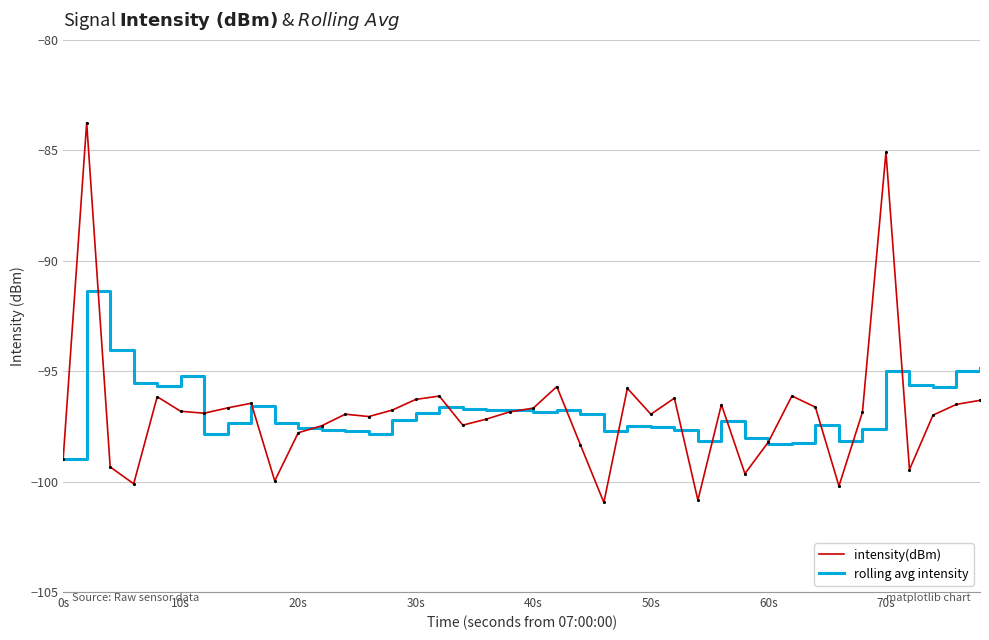

What is the lowest value of the intensity(dBm) series?

-100.9